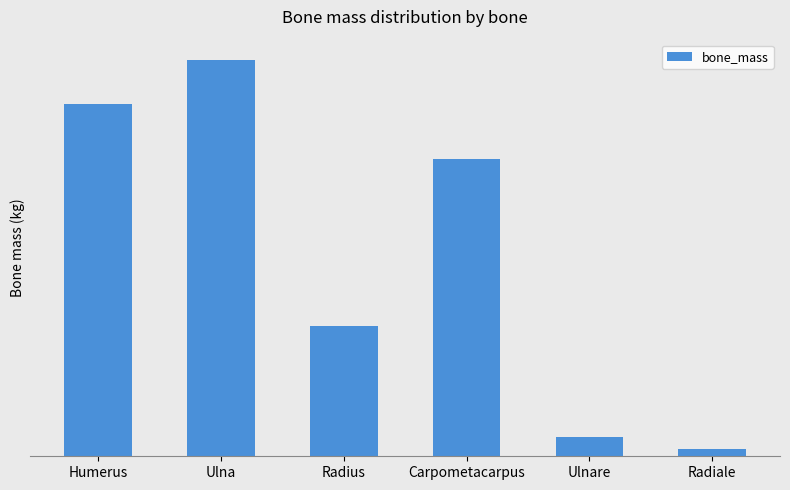

Which label corresponds to the largest value in the chart?

Ulna